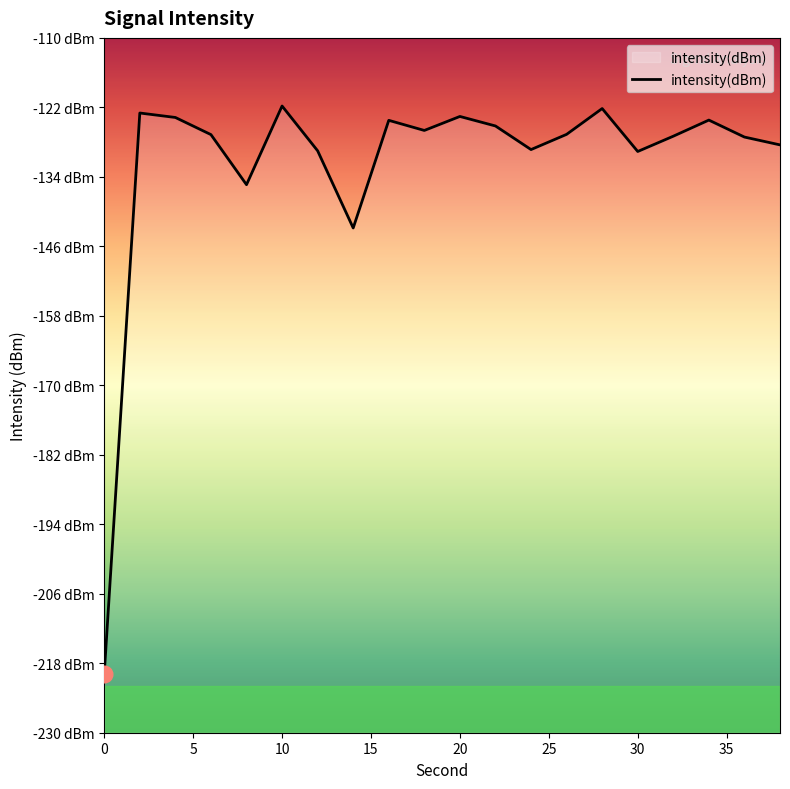

Rank the categories by value from lowest to highest.

0, 14, 8, 30, 12, 24, 38, 36, 32, 6, 26, 18, 22, 16, 34, 4, 20, 2, 28, 10